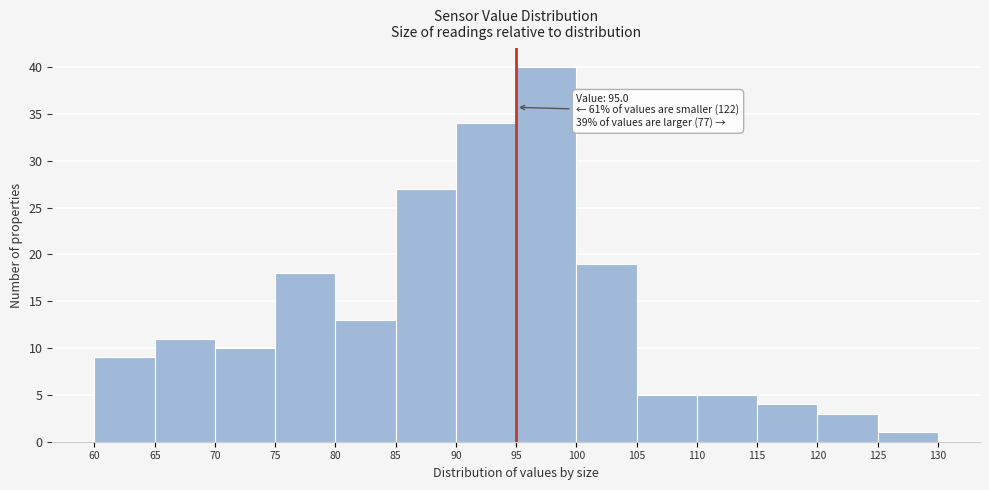

Over which range of the x-axis is the bar tallest?

95 to 100